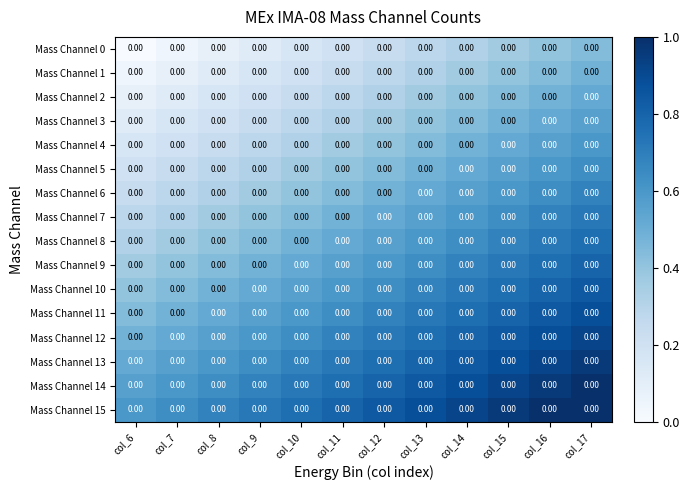

Which category has the highest value in the Mass Channel 15 series?

col_17